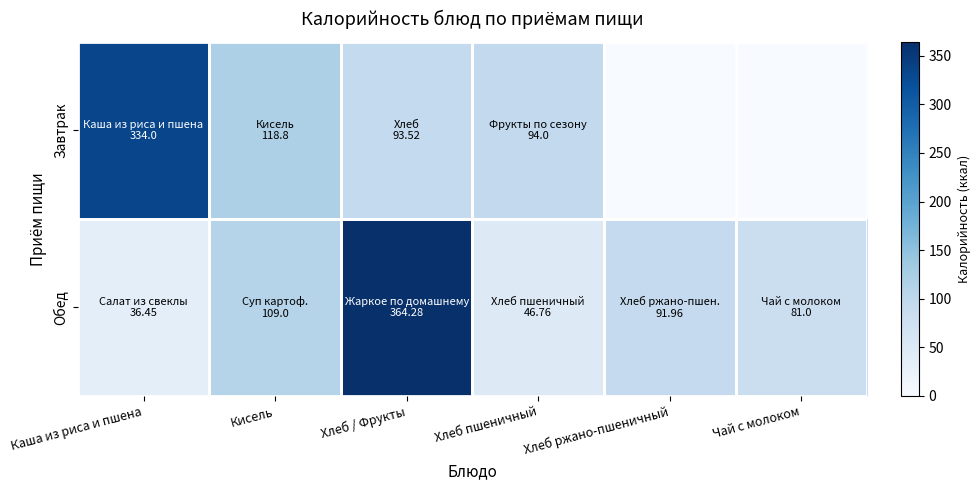

Reading left to right, what are all the values shown in this chart?

Завтрак: Каша из риса и пшена=334.0	Кисель=118.8	Хлеб / Фрукты=93.5	Хлеб пшеничный=94.0	Хлеб ржано-пшеничный=0.0	Чай с молоком=0.0
Обед: Каша из риса и пшена=36.5	Кисель=109.0	Хлеб / Фрукты=364.3	Хлеб пшеничный=46.8	Хлеб ржано-пшеничный=92.0	Чай с молоком=81.0